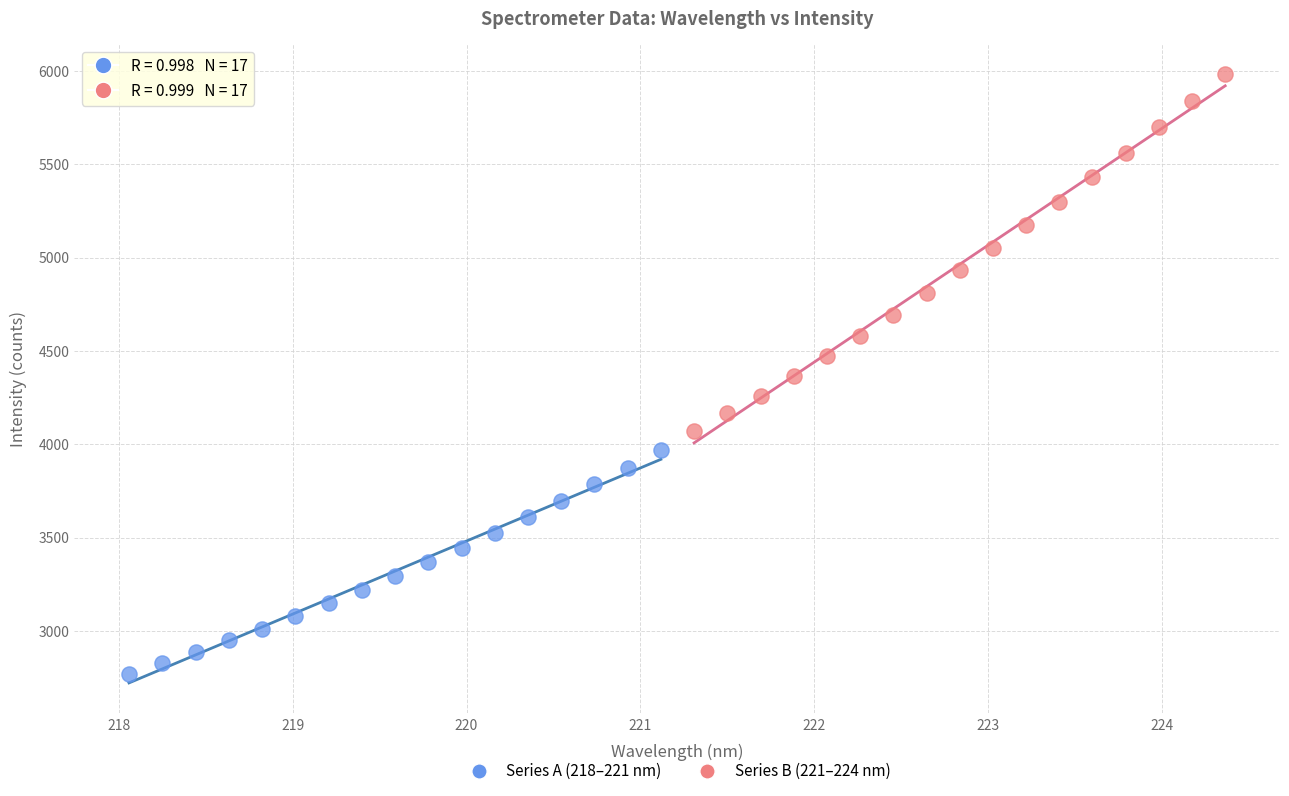

Which series reaches the maximum Y coordinate?

Series B (221–224 nm)